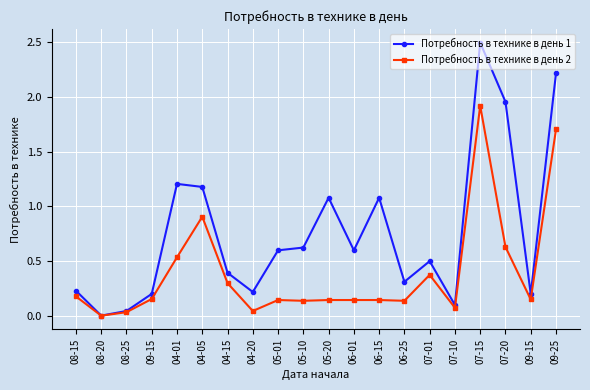

At how many categories does at least one series exceed 1?

7